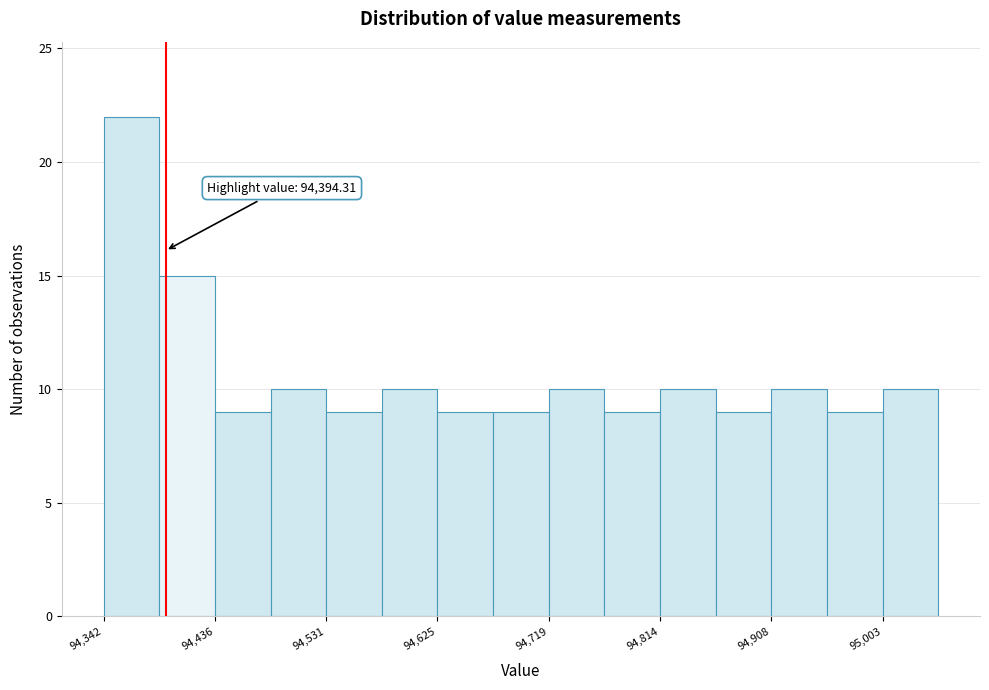

Which range on the x-axis has the tallest bar?

94340 to 94390